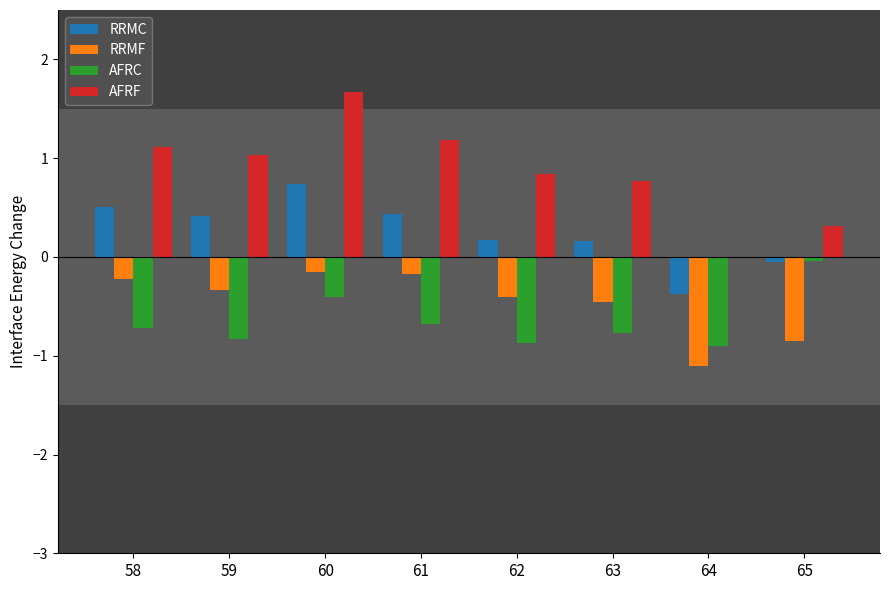

Is the value of RRMF at 59 greater than the value of AFRC at 65?

No